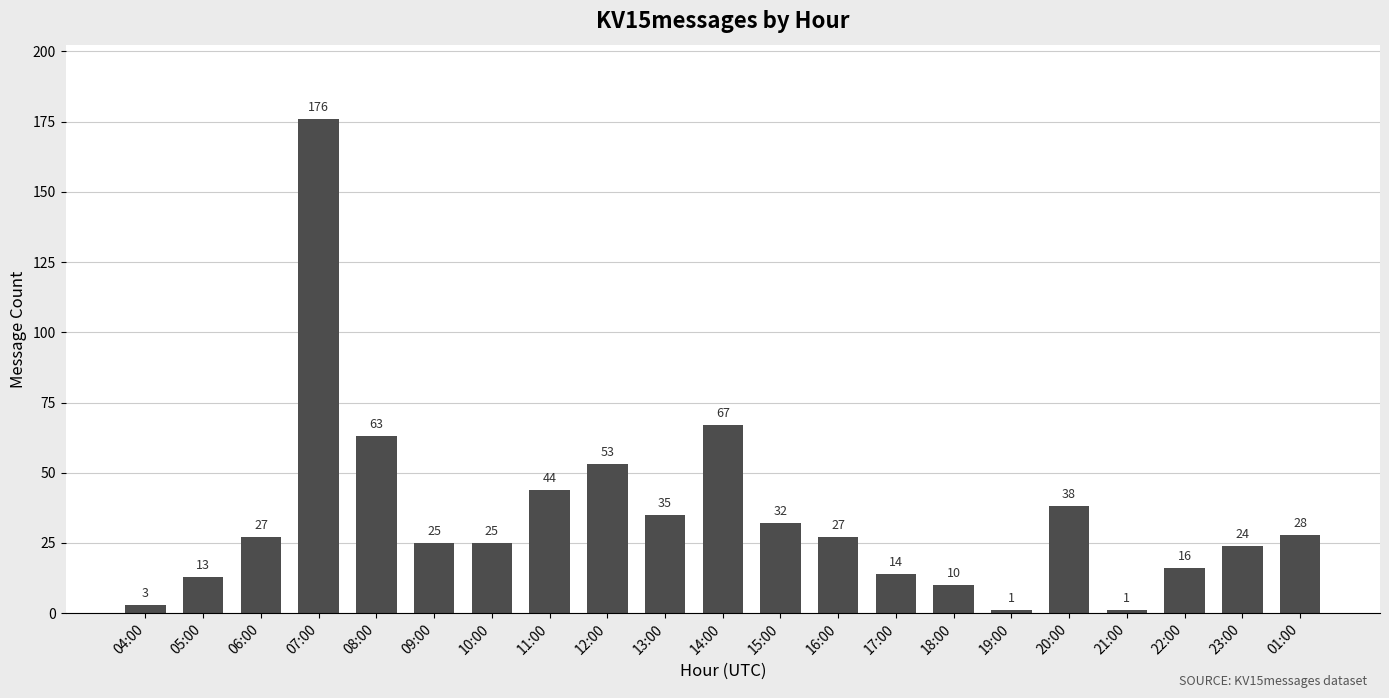

What position from the left is 01:00?

21